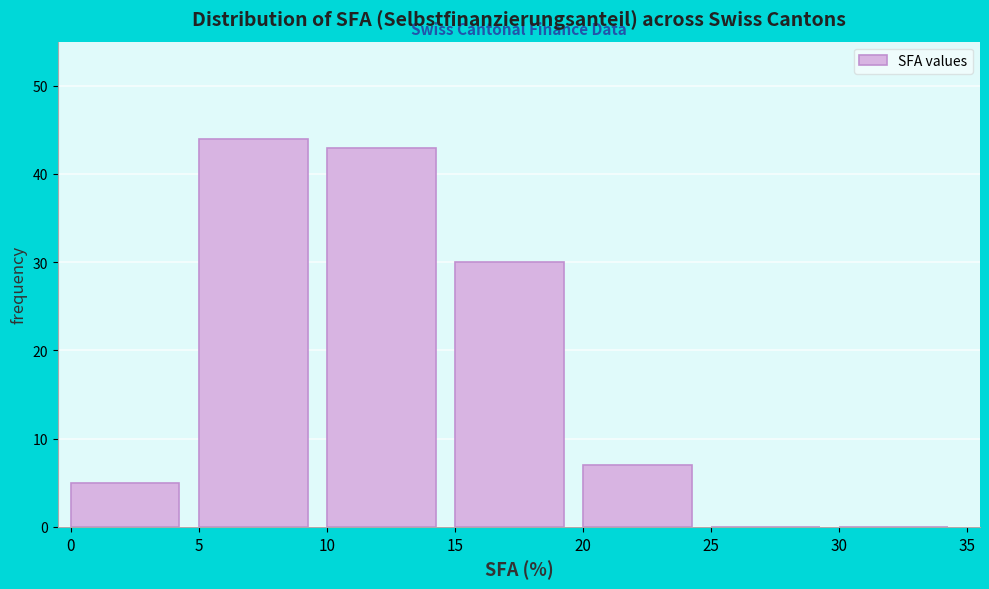

Reading left to right, list every bar in this chart as the range it spans on the x-axis followed by its height. The values are not printed on the chart, so give them approximately, as read against the axis.

0 to 5: 5
5 to 10: 44
10 to 15: 43
15 to 20: 30
20 to 25: 7
25 to 30: 0
30 to 35: 0